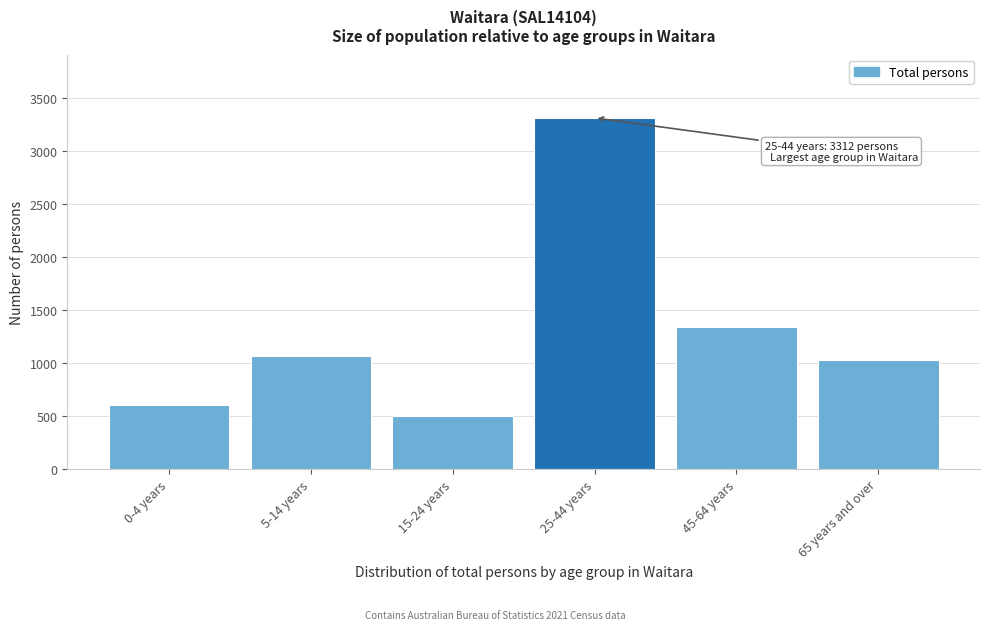

Reading left to right, what are all the values shown in this chart?

0-4 years=605	5-14 years=1069	15-24 years=496	25-44 years=3312	45-64 years=1335	65 years and over=1026